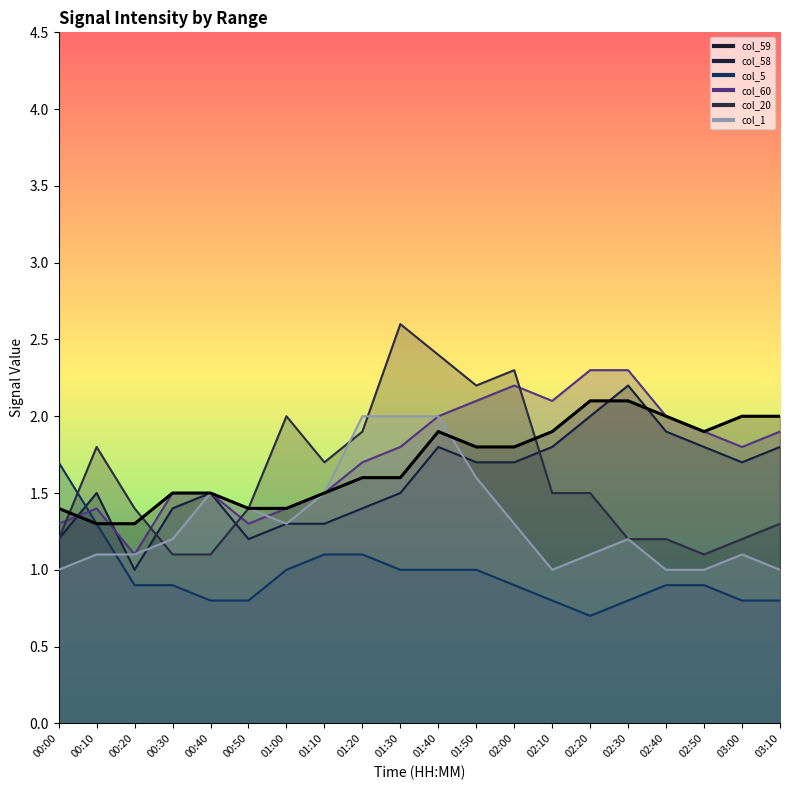

True or false: col_60 has more than 2 points higher than both neighbors.

False